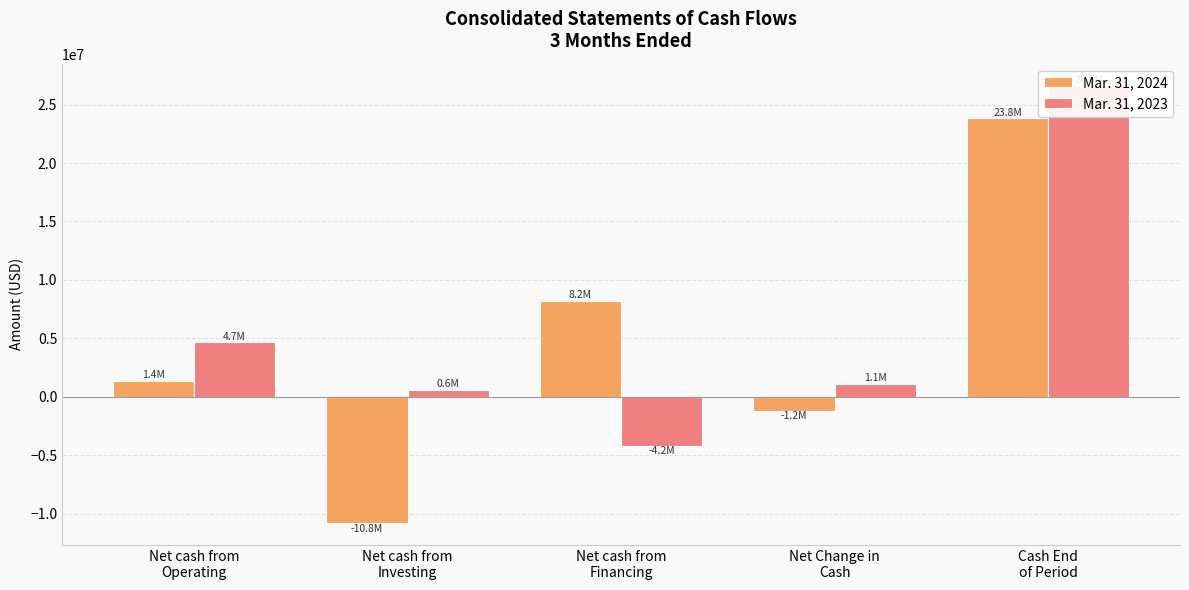

How many values in the Mar. 31, 2023 series exceed 1086860?

2